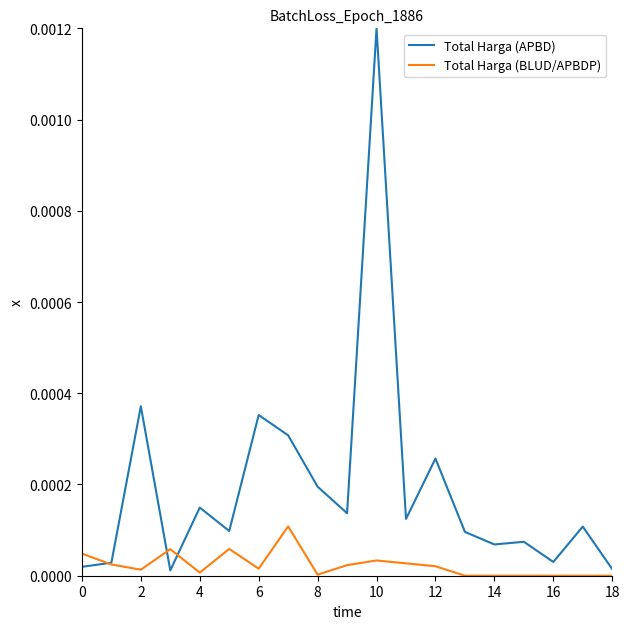

Which series has the largest total across all categories?

Total Harga (APBD)